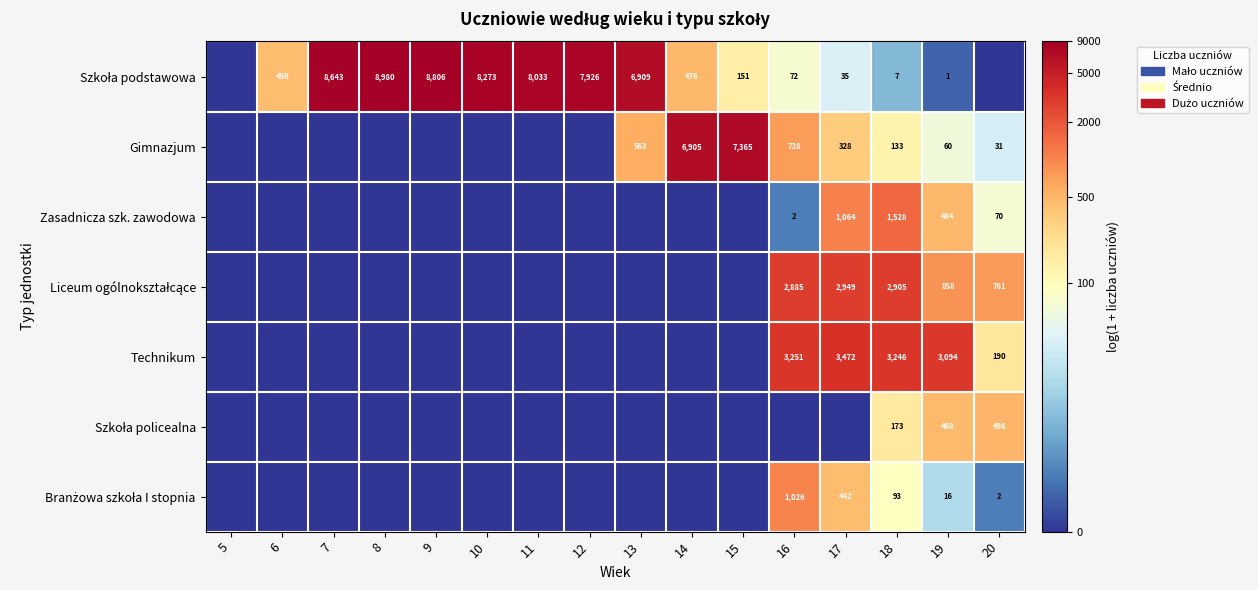

Is it true that Gimnazjum equals 3240 at 14?

False